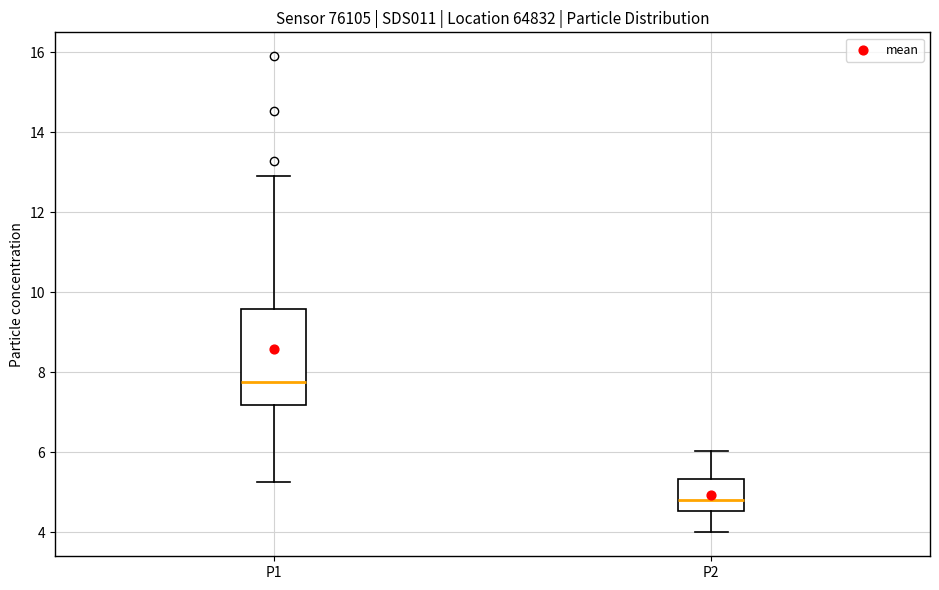

Which box is the tallest, from its lower edge to its upper edge?

P1